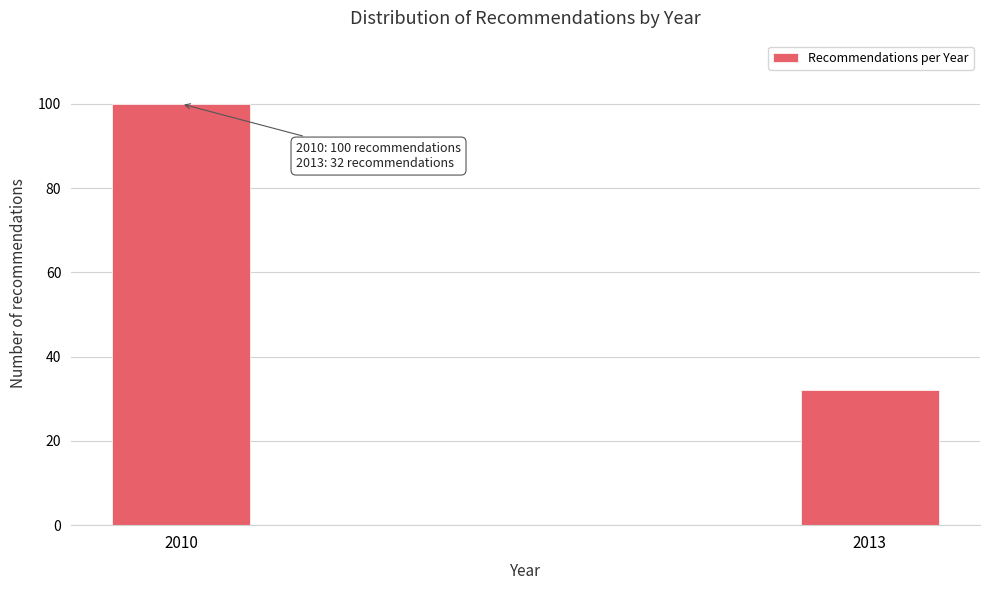

Reading left to right, extract all data points from this chart.

100	32